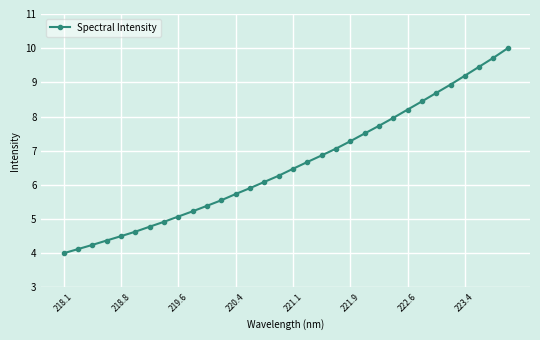

What is the value of the 11th point from the left?

5.4